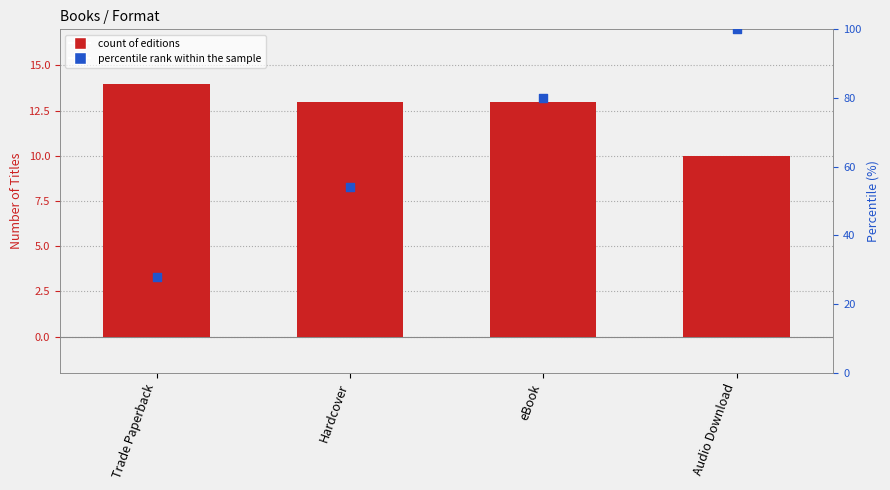

Which series contains the highest Y value?

percentile rank within the sample